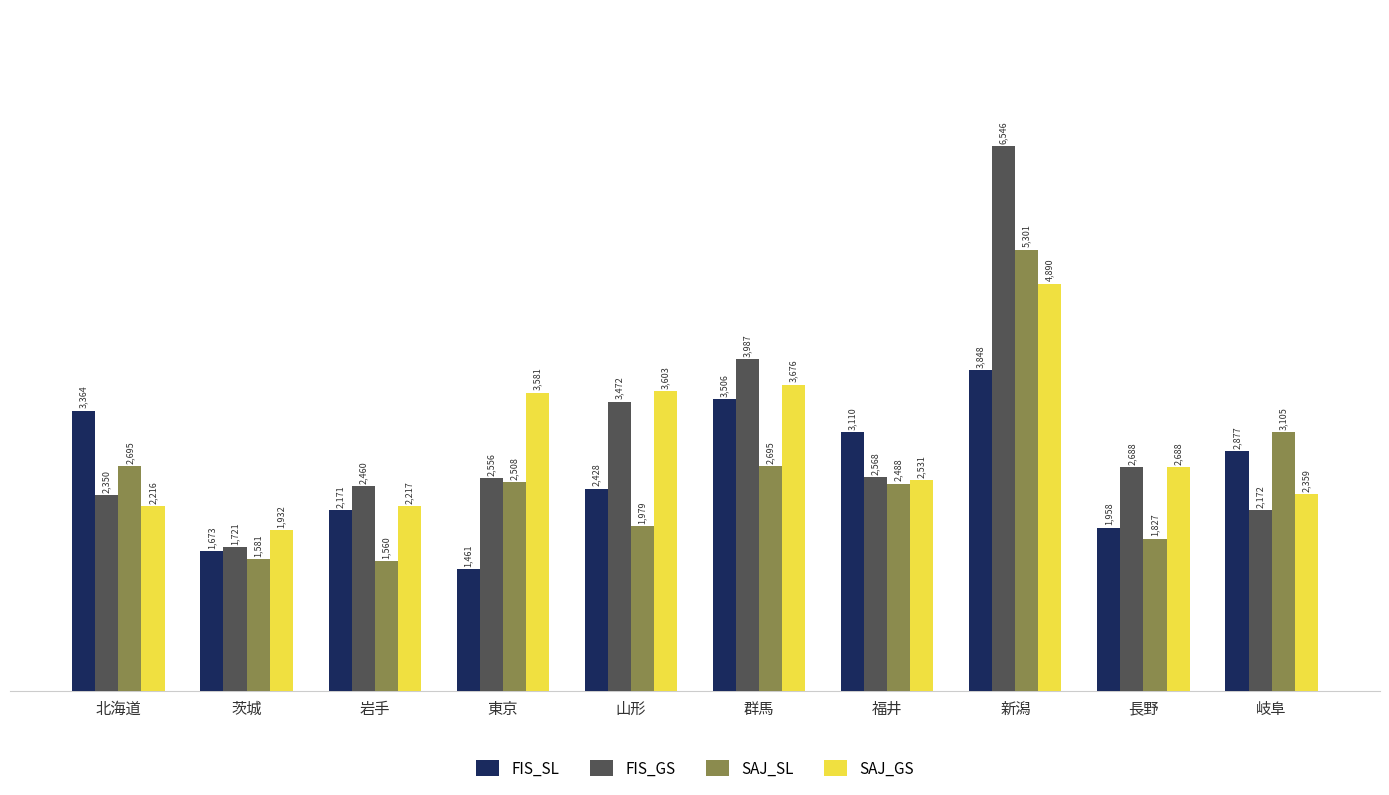

Reading left to right, extract all data points from this chart.

FIS_SL: 3364	1673	2171	1461	2428	3506	3110	3848	1958	2877
FIS_GS: 2350	1721	2460	2556	3472	3987	2568	6546	2688	2172
SAJ_SL: 2695	1581	1560	2508	1979	2695	2488	5301	1827	3105
SAJ_GS: 2216	1932	2217	3581	3603	3676	2531	4890	2688	2359